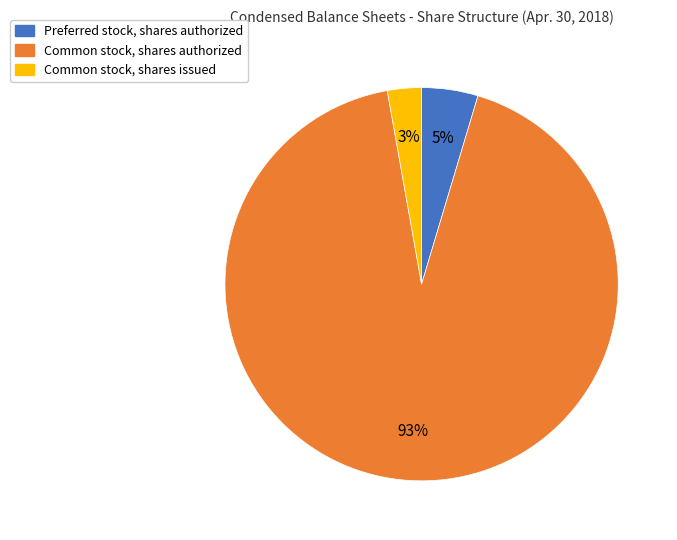

How many slices are in this pie chart?

3